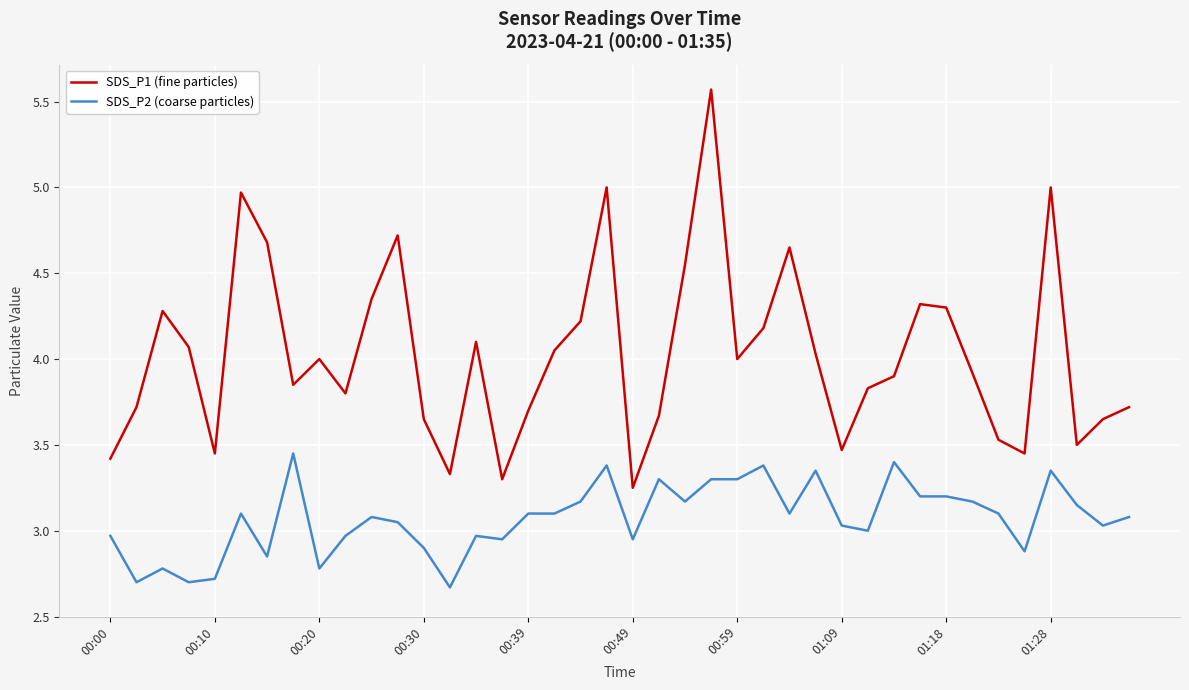

Rank the series by their maximum value, from lowest to highest.

SDS_P2 (coarse particles), SDS_P1 (fine particles)